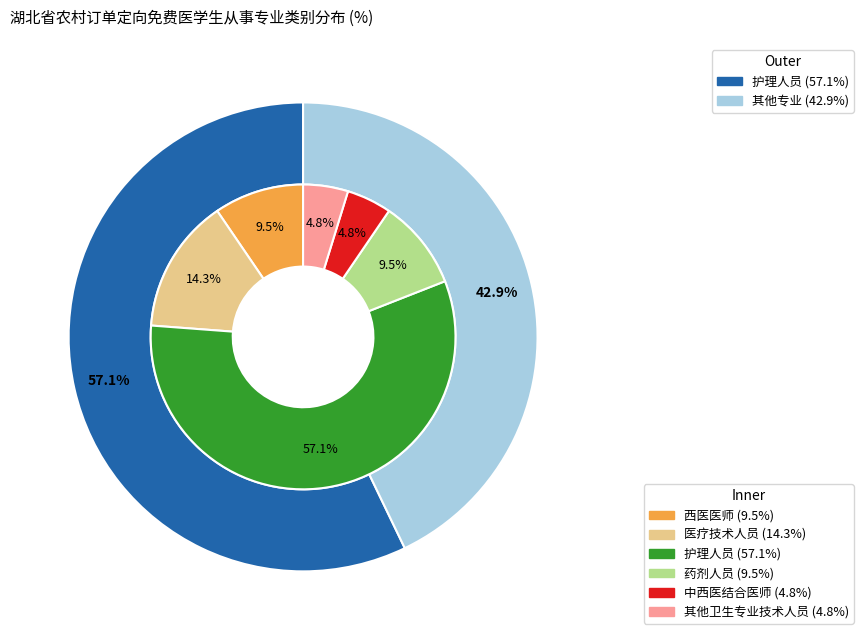

How many slices are in this pie chart?

6